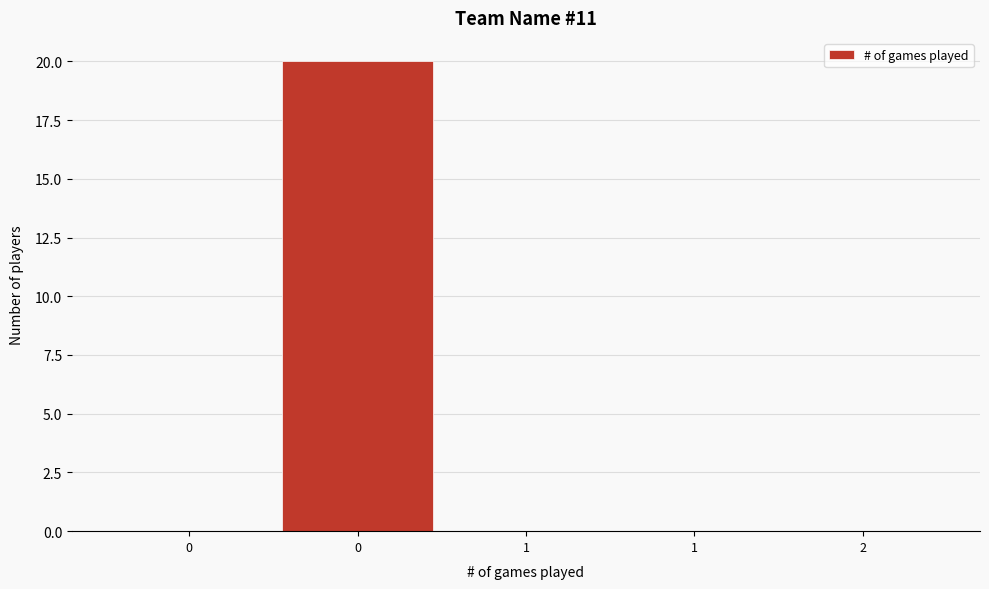

How many series are shown in this chart?

1